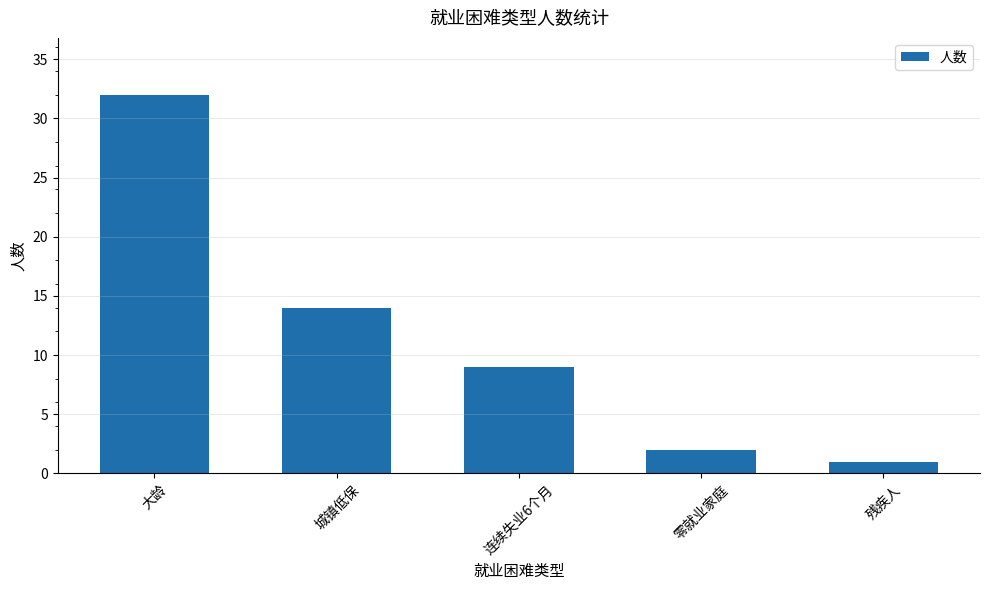

What is the sum of all values?

58